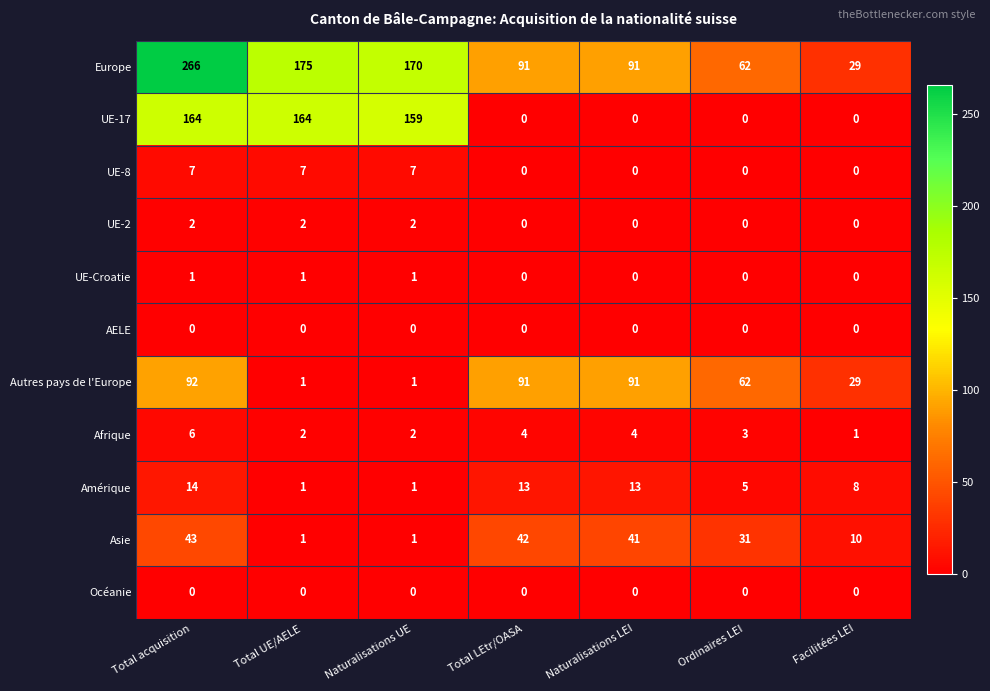

At how many categories does at least one series exceed 22?

7